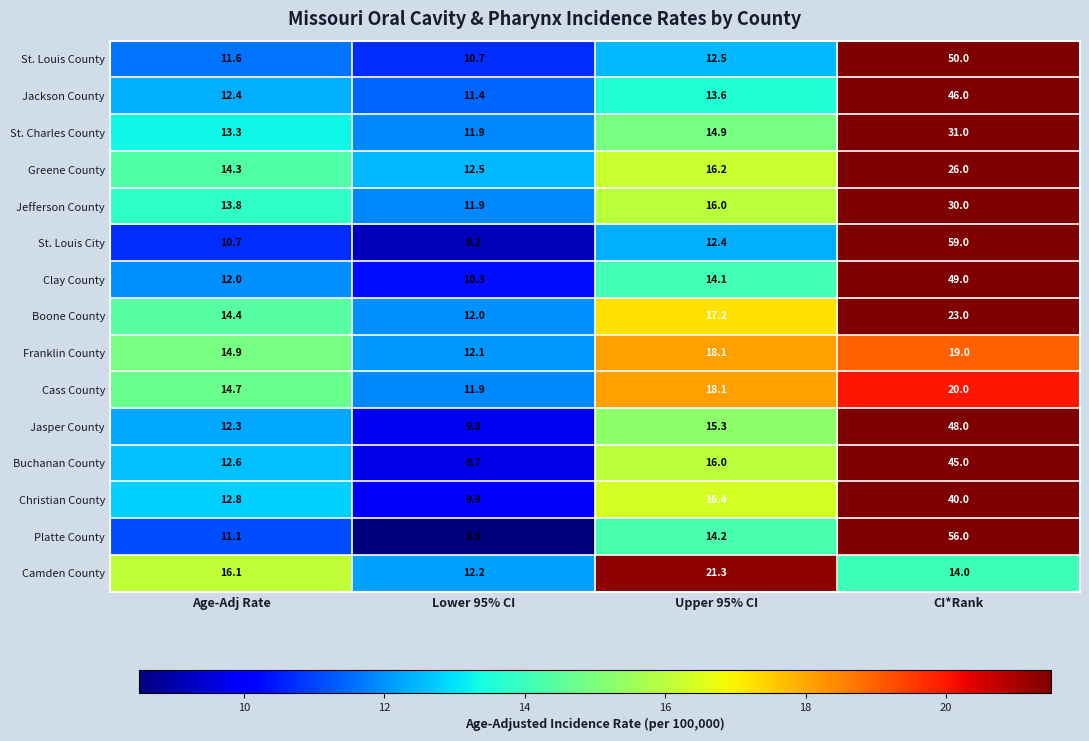

The Jefferson County series shows 30.0 at CI*Rank. True or false?

True